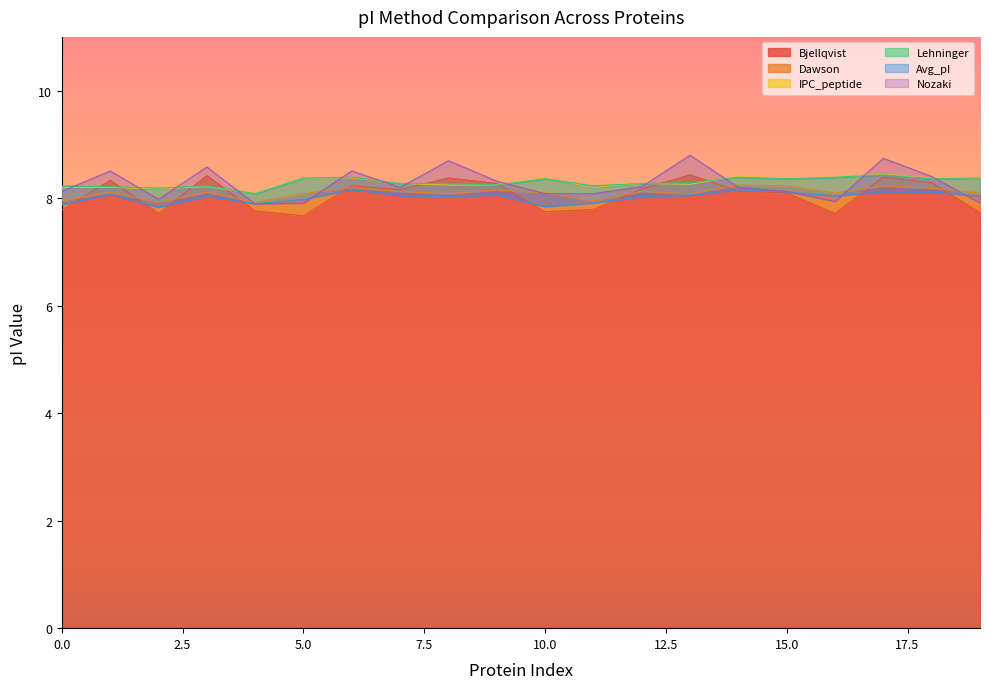

What is the maximum value for IPC_peptide?

8.4